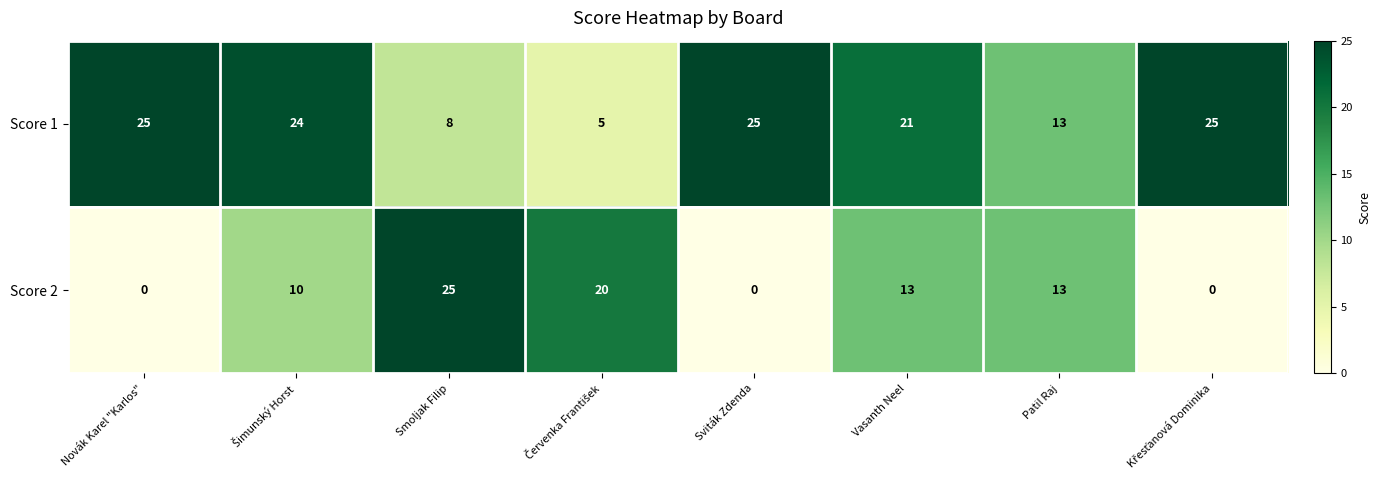

Which category has the highest value in the Score 2 series?

Smoljak Filip